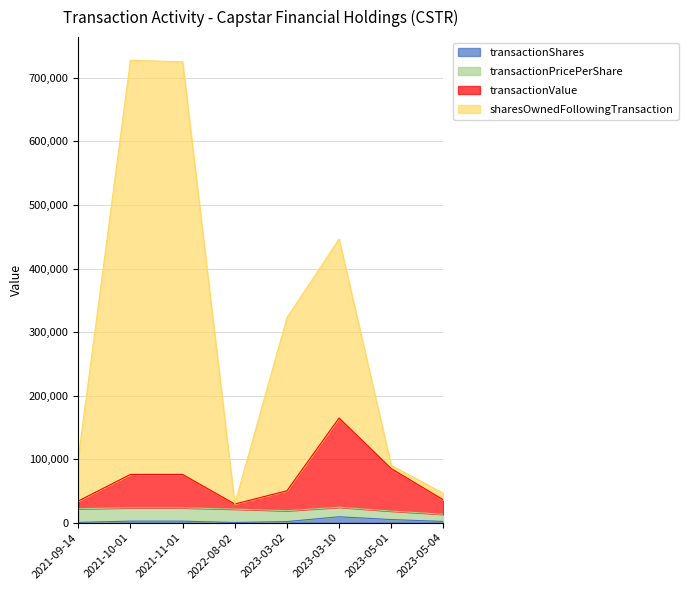

What is the highest value of the transactionShares series?

9375